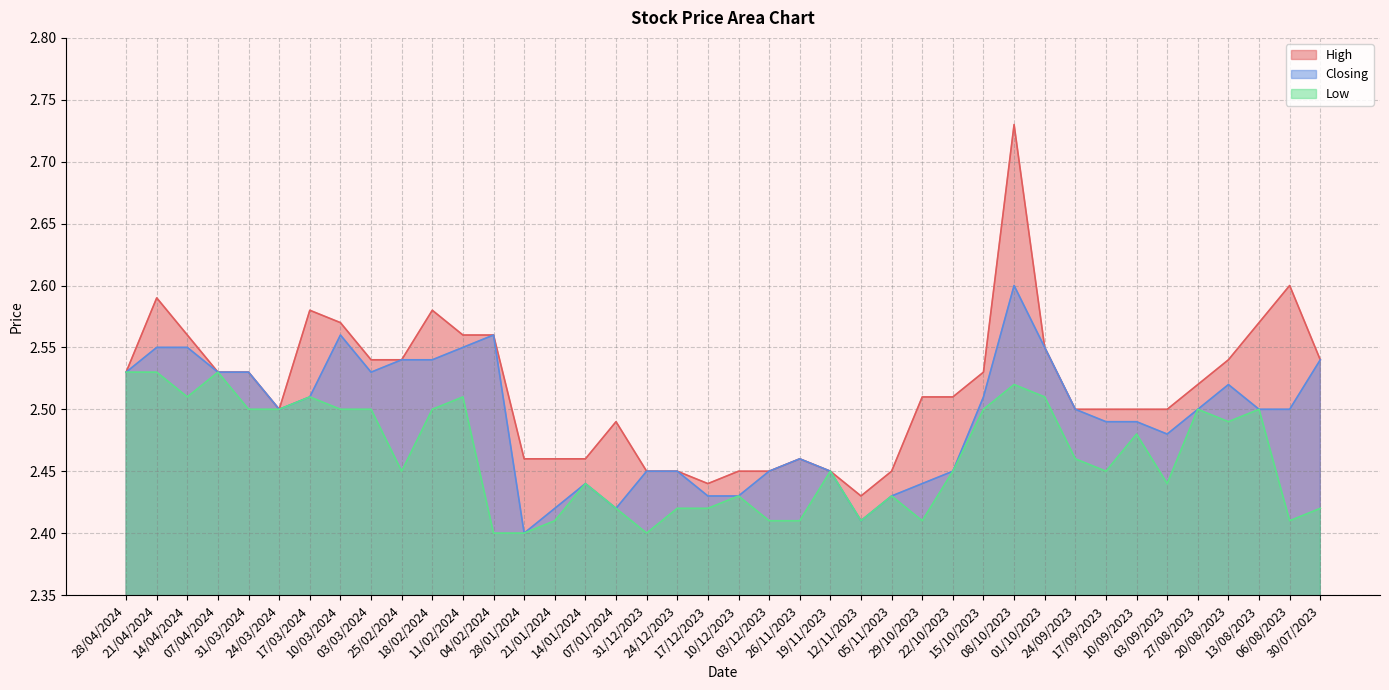

How many Low values are between 2 and 3?

40